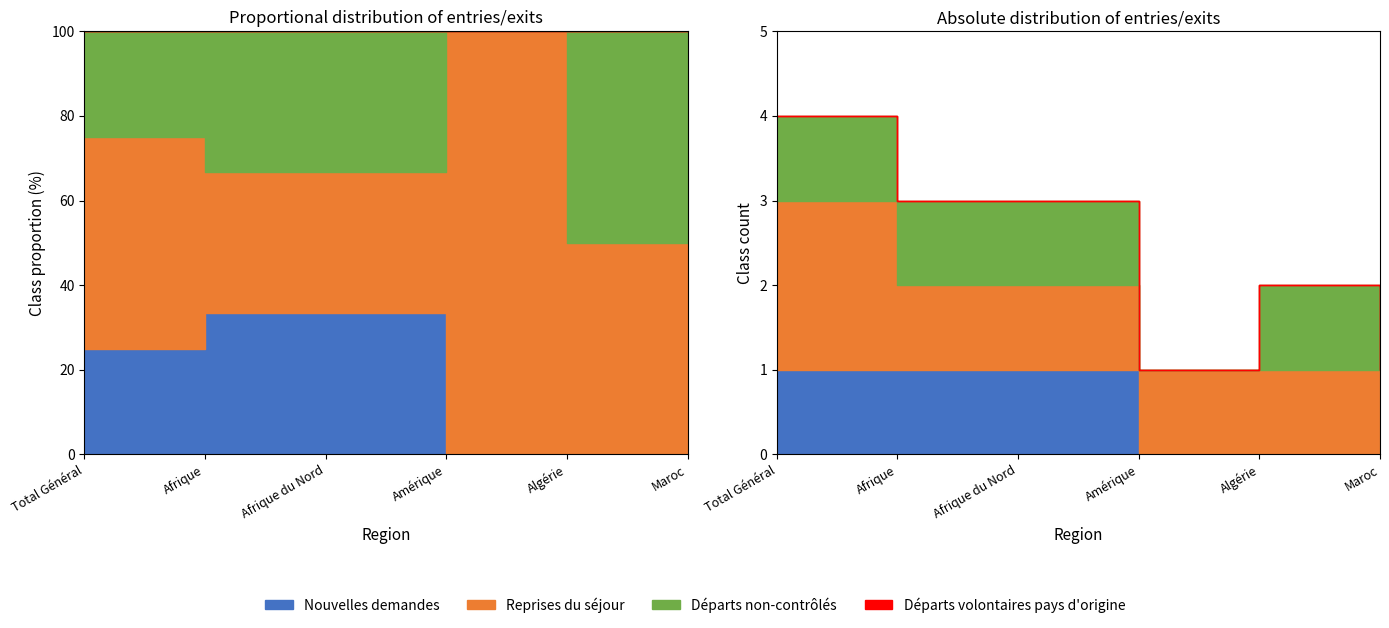

Does the chart have visible grid lines?

No